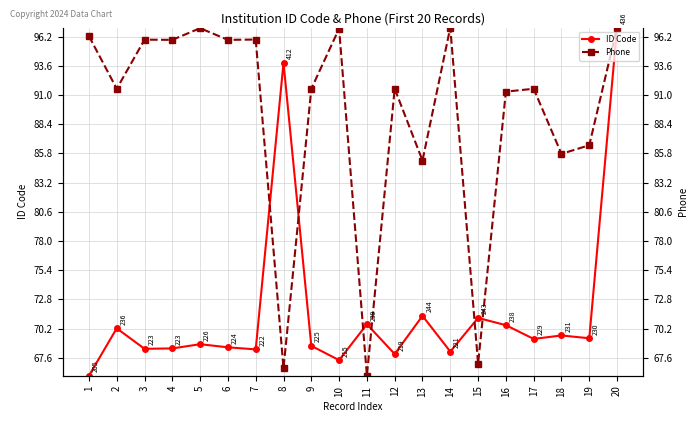

Which has a higher value, 8 or 6?

8